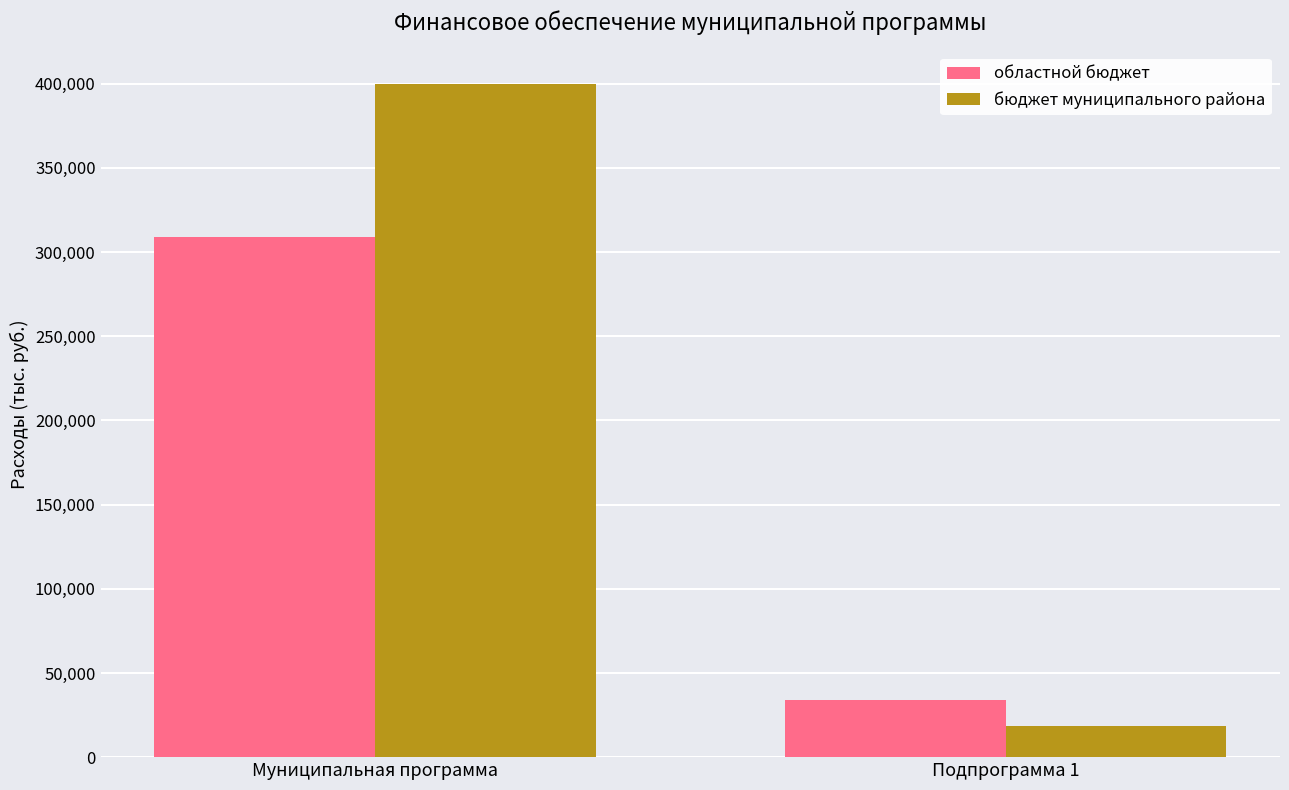

Reading left to right, transcribe all the data shown in this chart.

областной бюджет: 309012.0	33755.4
бюджет муниципального района: 399638.8	18680.4